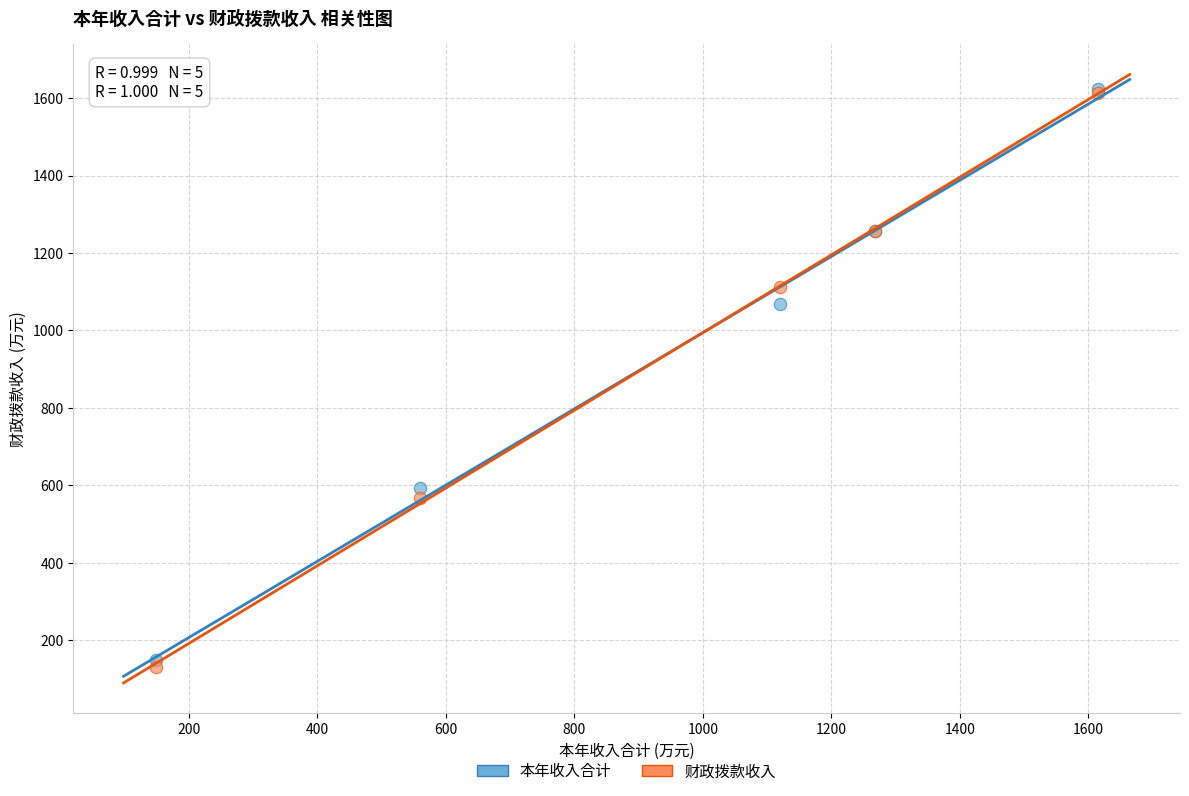

Across all series, what Y value is closest to 876?

1067.2